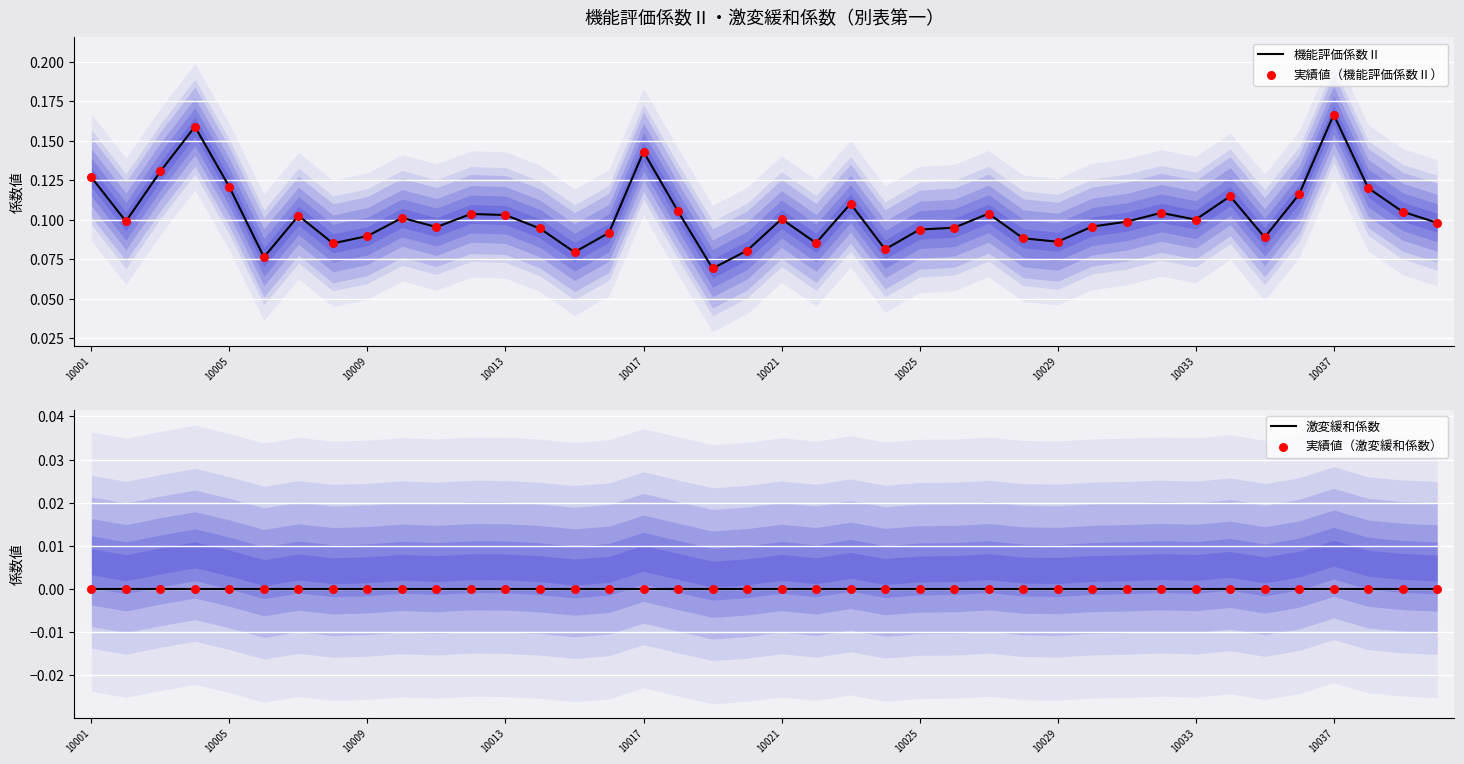

True or false: 機能評価係数Ⅱ has a value of 0.0 at 10009.

False